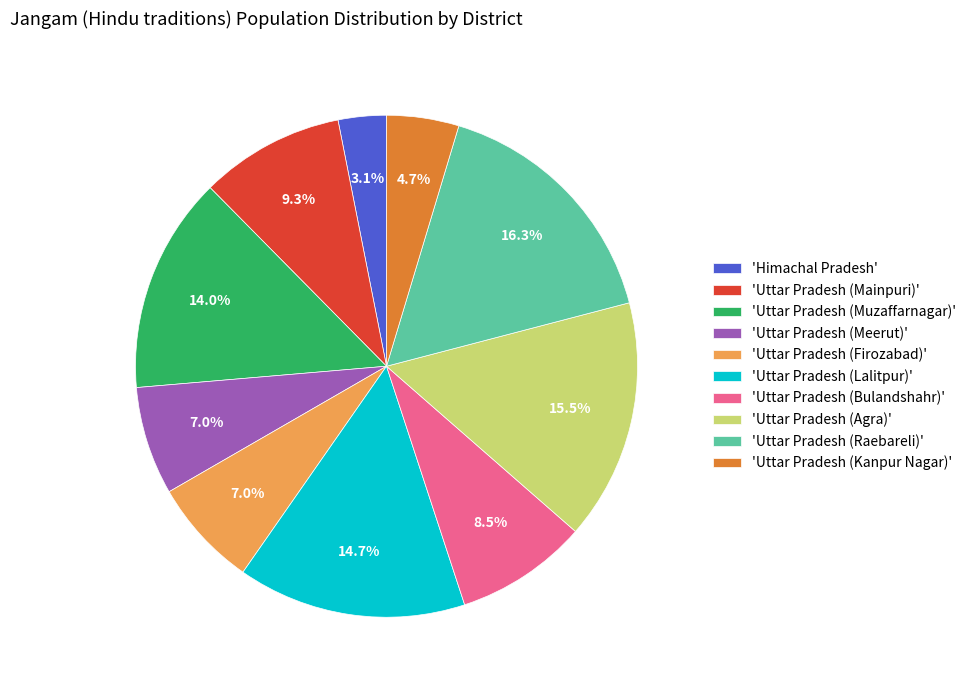

How many slices are in this pie chart?

10